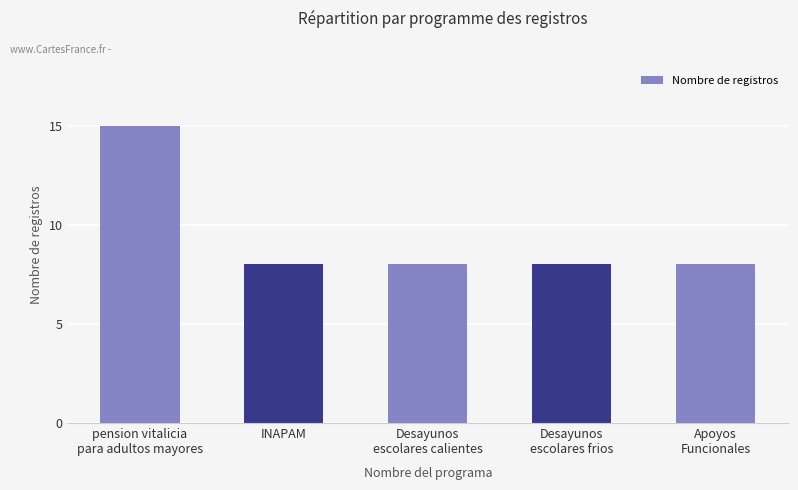

What is the ratio of the value at INAPAM to the value at Desayunos
escolares calientes?

1.0